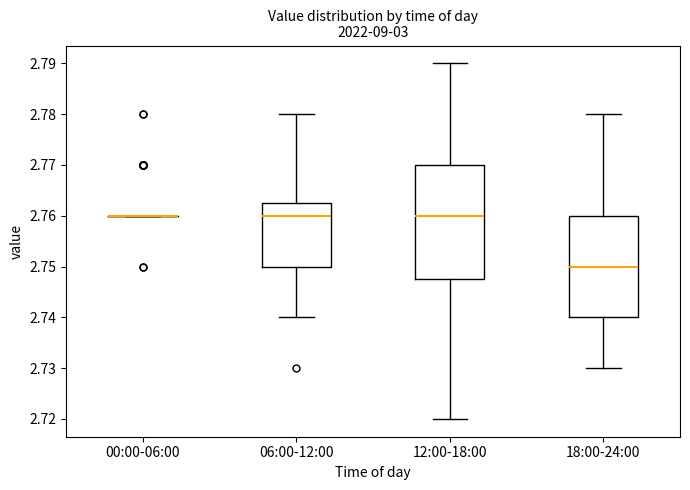

Reading left to right, transcribe this box plot: for each box, give where its median line is, the range the box spans, and where its two whiskers end, as read against the y-axis. The values are not printed on the chart, so give them approximately, as read against the axis.

00:00-06:00: box collapsed to a line at 2.760, whiskers 2.760 to 2.760
06:00-12:00: median 2.760, box 2.750 to 2.763, whiskers 2.740 to 2.780
12:00-18:00: median 2.760, box 2.748 to 2.770, whiskers 2.720 to 2.790
18:00-24:00: median 2.750, box 2.740 to 2.760, whiskers 2.730 to 2.780